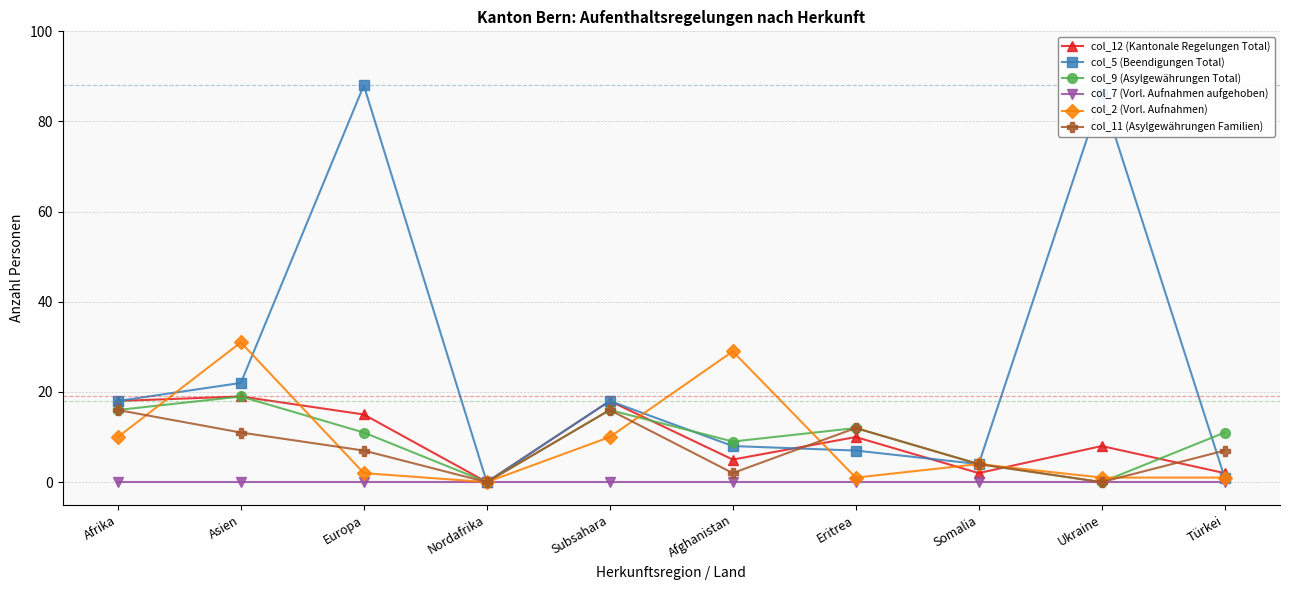

At which category is the sum across all series the highest?

Europa